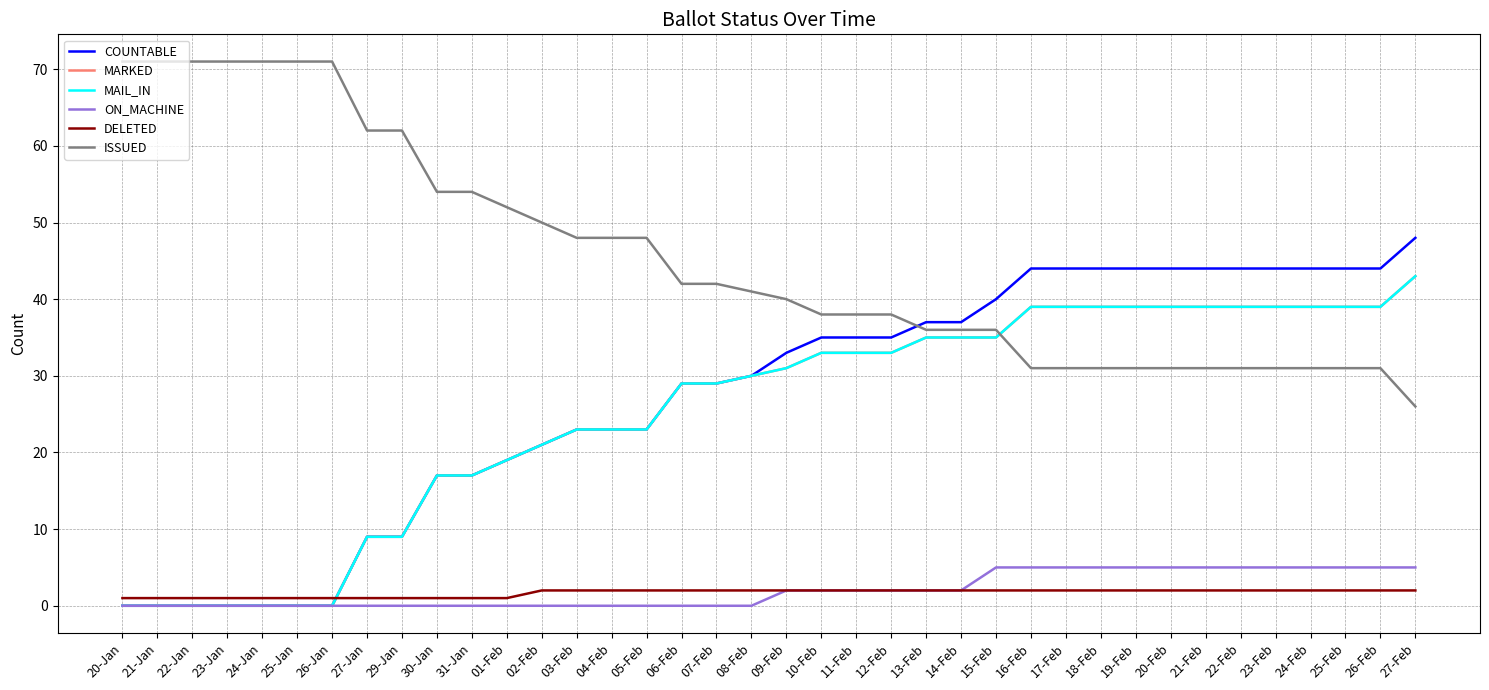

The MARKED series shows 39 at 18-Feb. True or false?

True